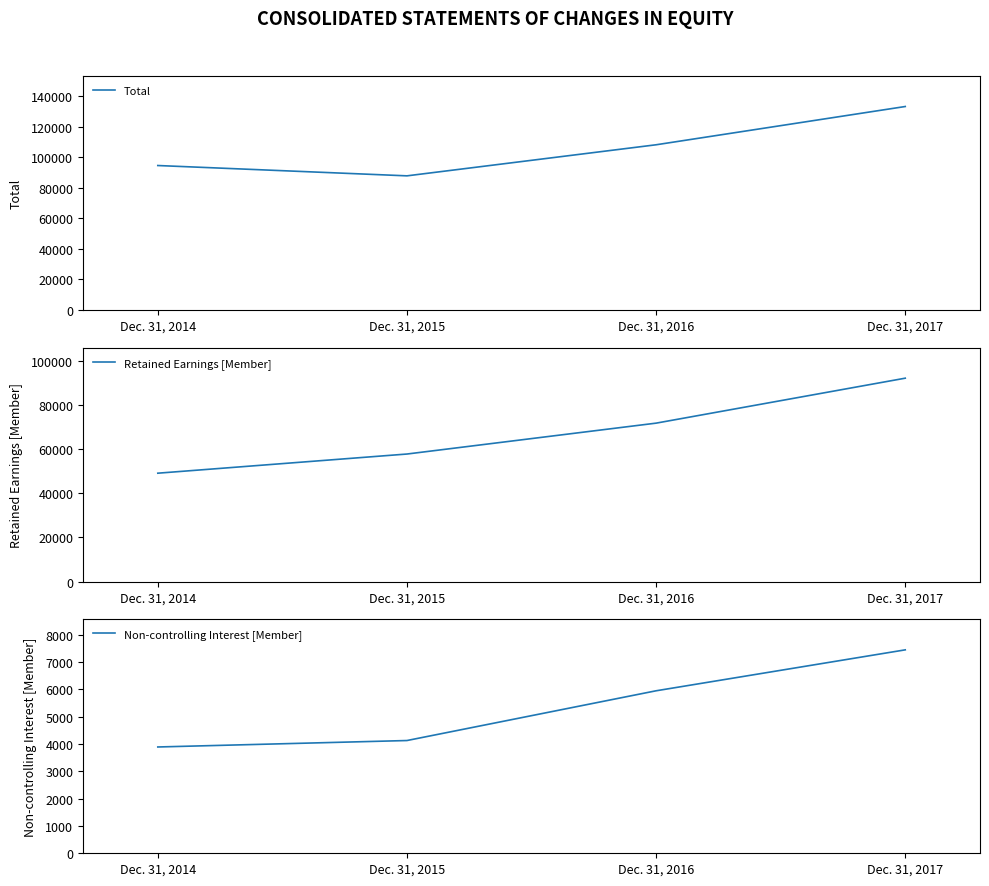

At which category does Total reach its first local valley?

Dec. 31, 2015